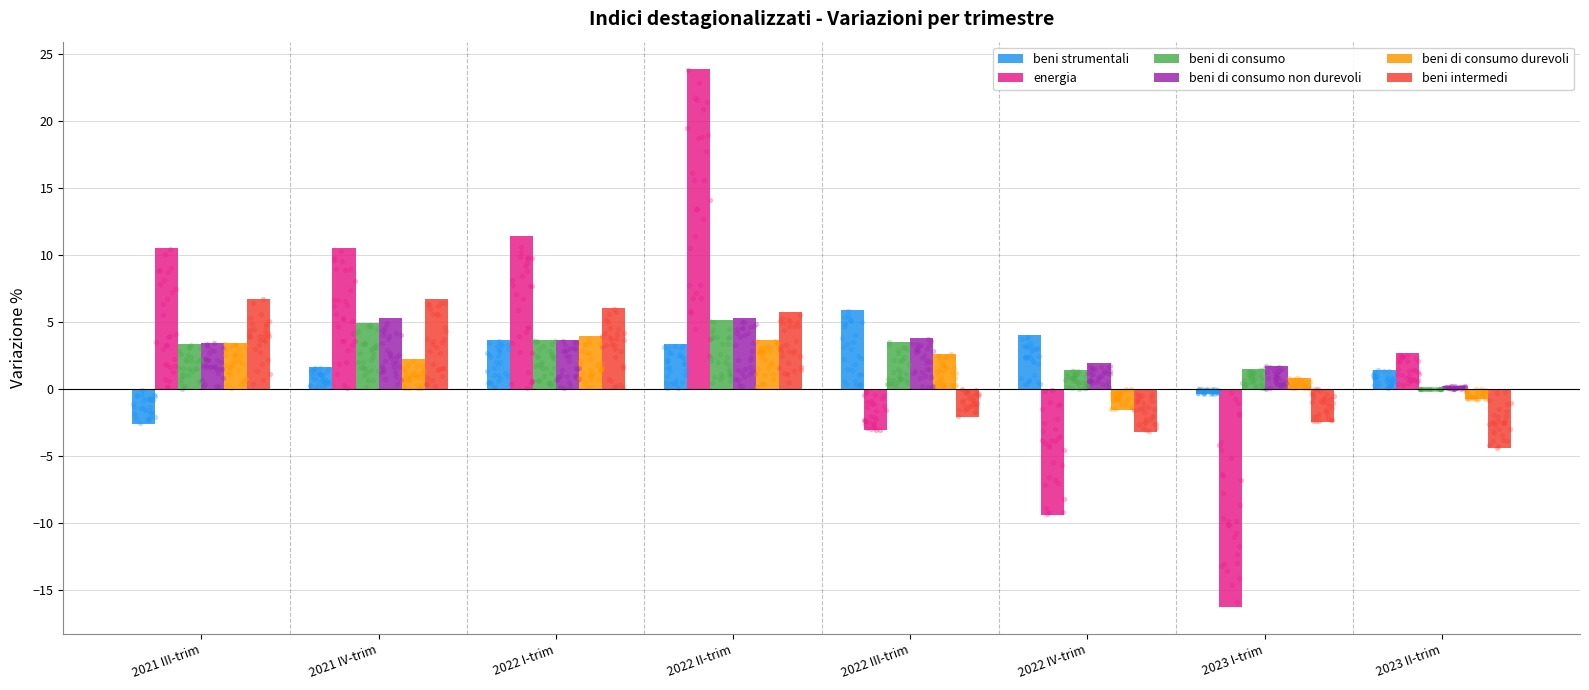

Which series has the largest total across all categories?

energia